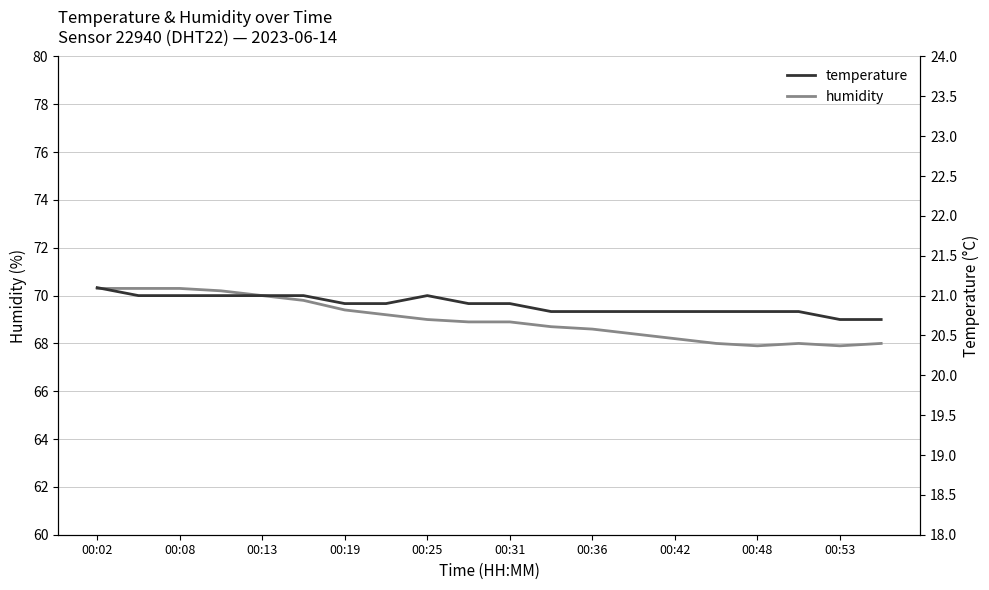

What is the highest value of the humidity series?

70.3